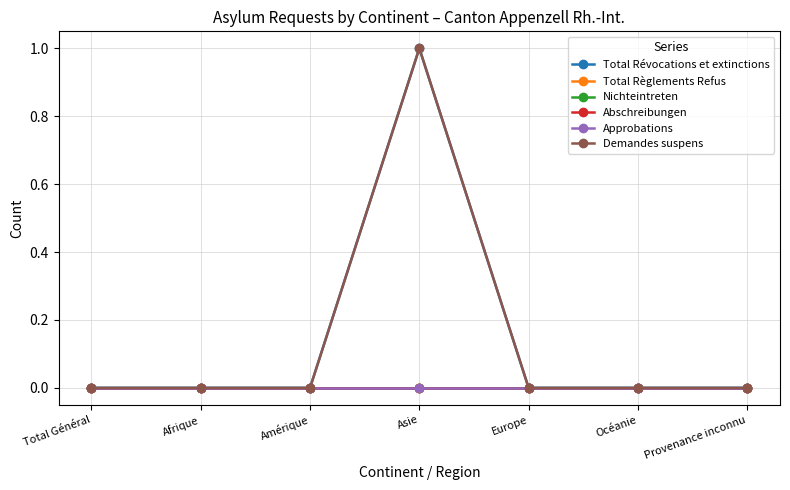

Is this an area chart (filled region under the line)?

No